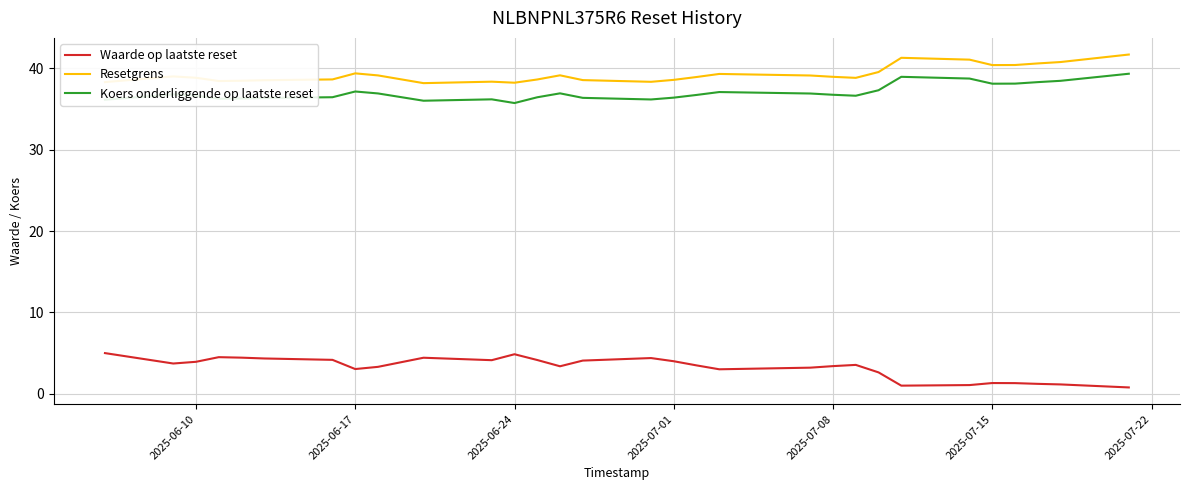

Rank the series by their maximum value, from lowest to highest.

Waarde op laatste reset, Koers onderliggende op laatste reset, Resetgrens